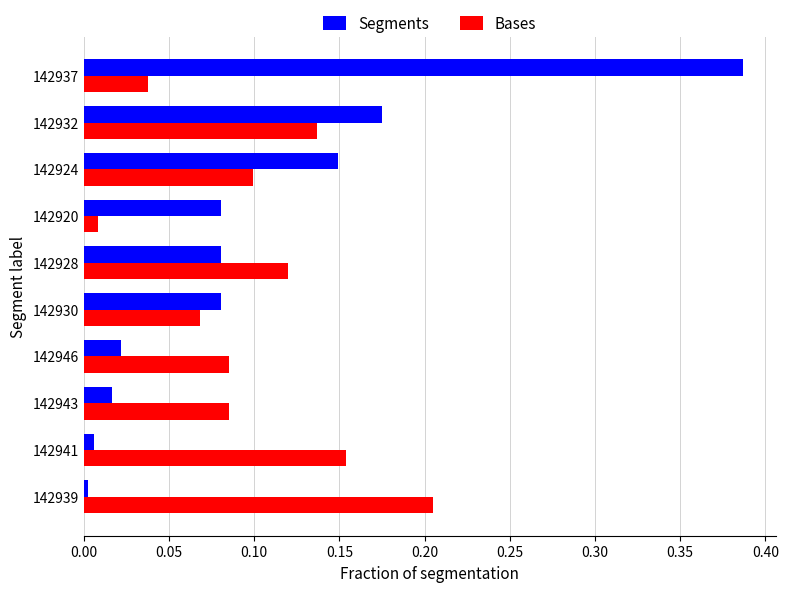

The value of Bases at 142930 is 0.0. True or false?

False